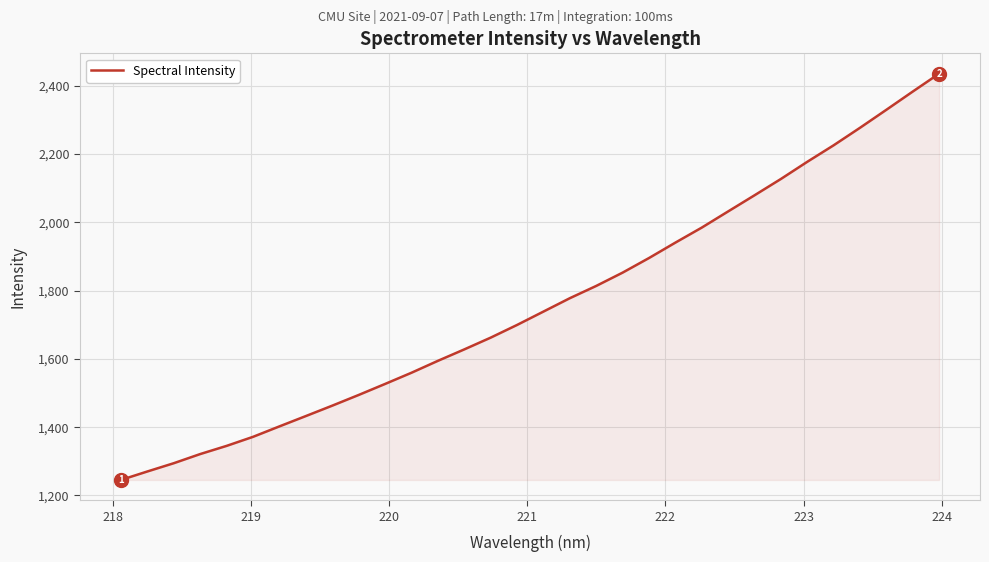

What is the difference between the maximum and minimum values?

1190.2